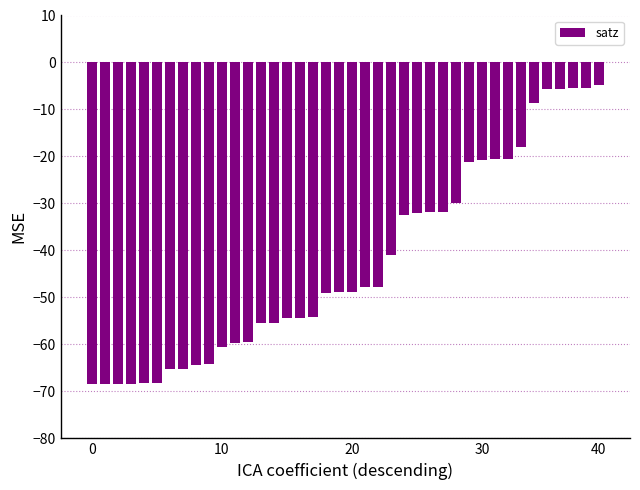

What is the value of the 34th bar from the left?

-18.0